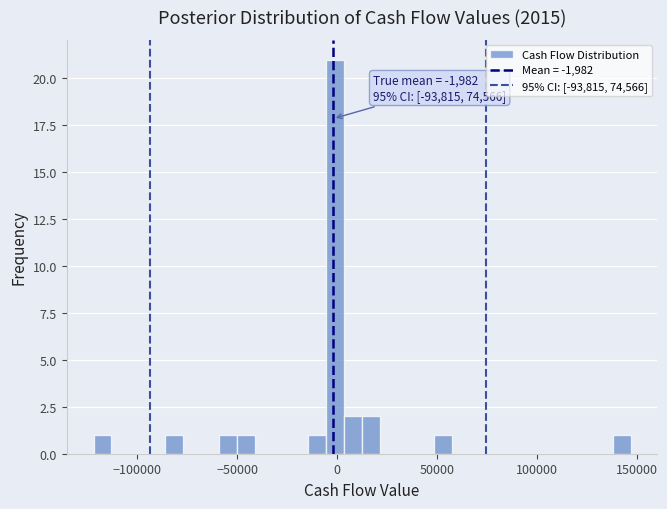

Read against the x-axis, roughly where is the centre of the tallest bar?

0